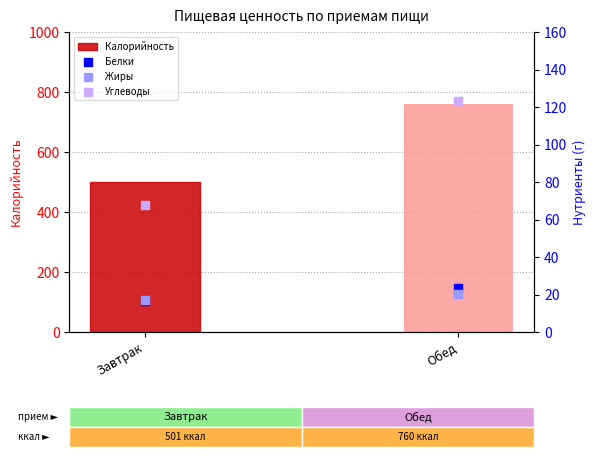

Is the value of Углеводы at Завтрак greater than the value of Калорийность at Завтрак?

No